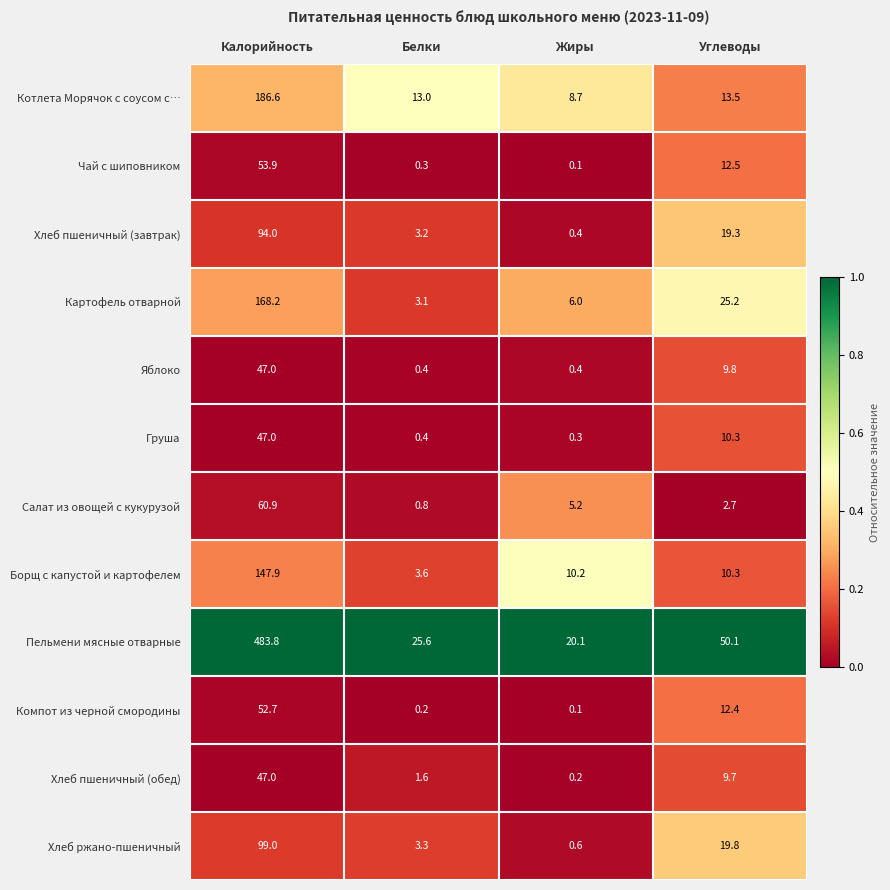

What is the average value of the Салат из овощей с кукурузой series?

17.4